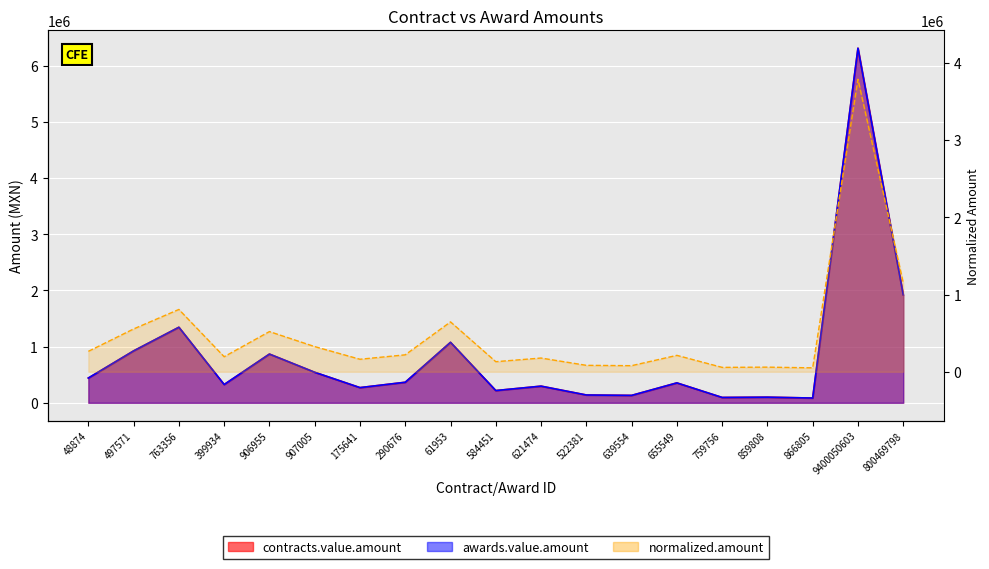

Rank the categories by value from highest to lowest.

9400050603, 800469798, 763356, 61953, 497571, 906955, 907005, 48874, 290676, 655549, 399934, 621474, 175641, 584451, 522381, 639554, 859808, 759756, 866805